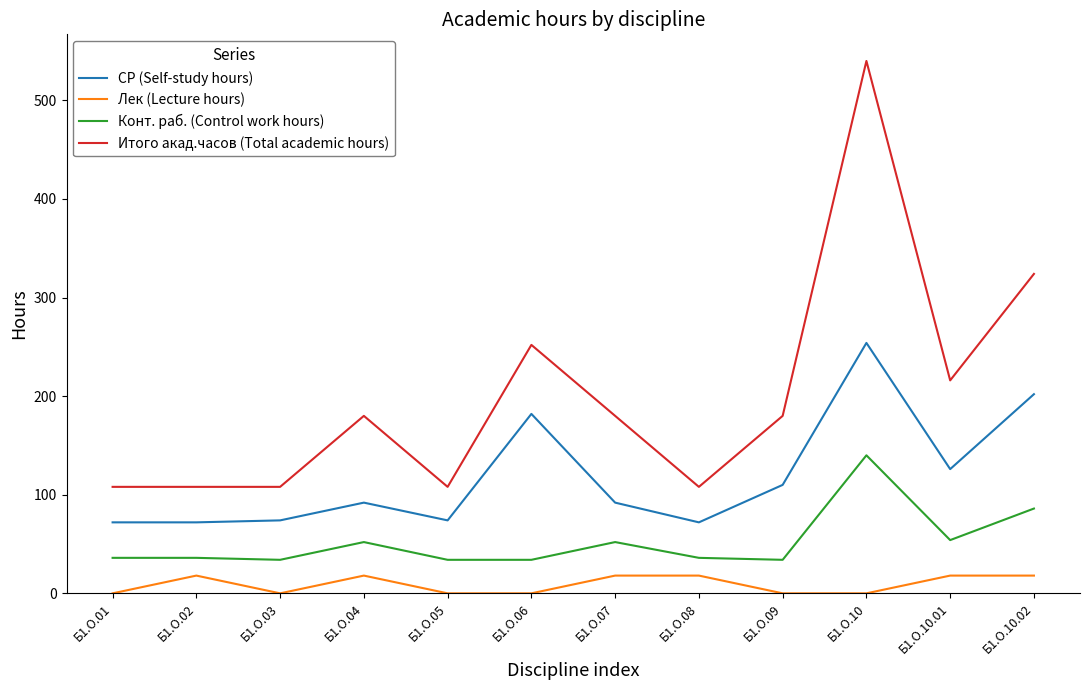

What is the difference between the Лек (Lecture hours) values at Б1.О.02 and Б1.О.05?

18